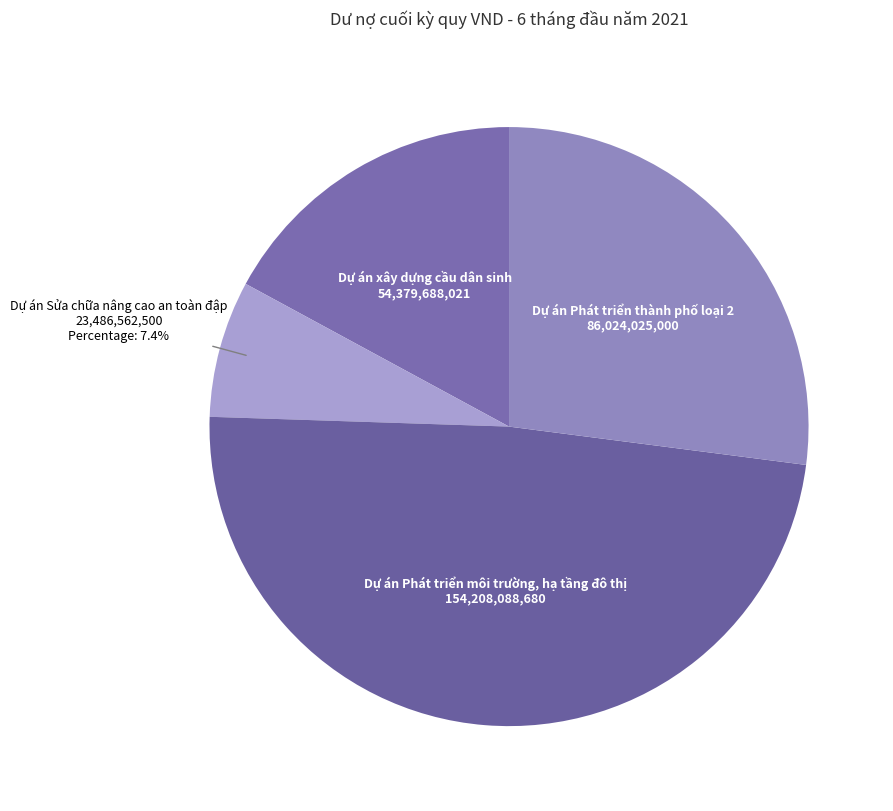

What is the ratio of the value at Dự án Phát triển môi trường, hạ tầng đô thị to the value at Dự án Sửa chữa nâng cao an toàn đập?

6.6